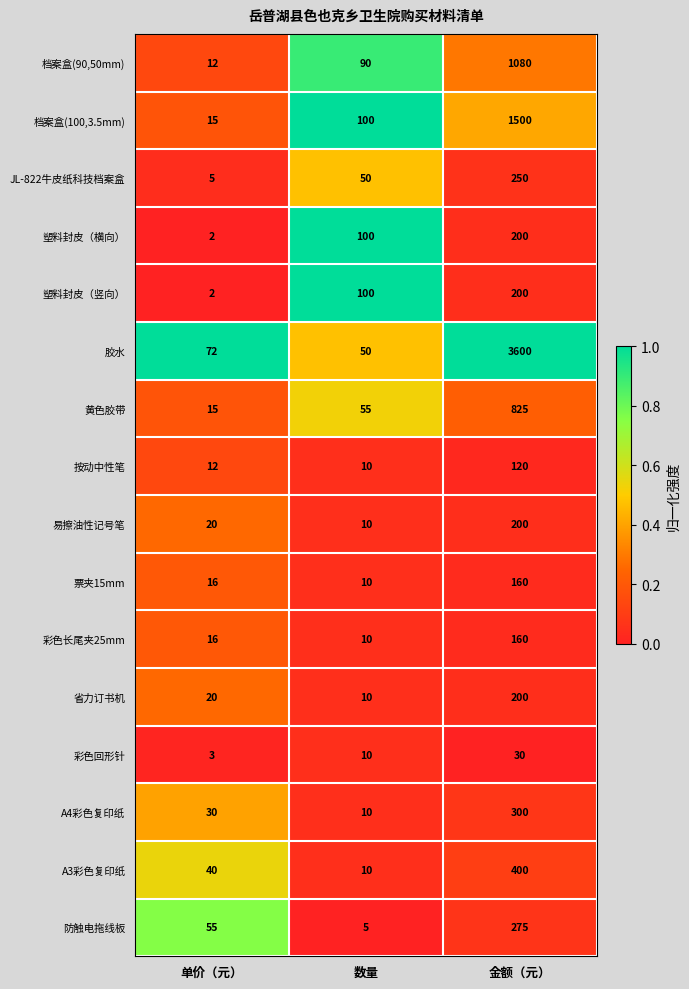

Which category has the highest value in the 省力订书机 series?

金额（元）